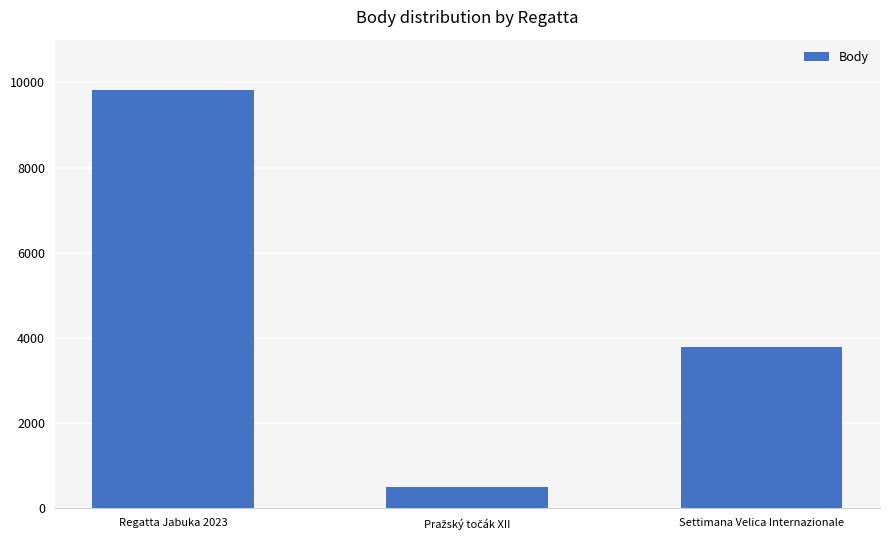

What is the label of the 3rd bar from the right?

Regatta Jabuka 2023